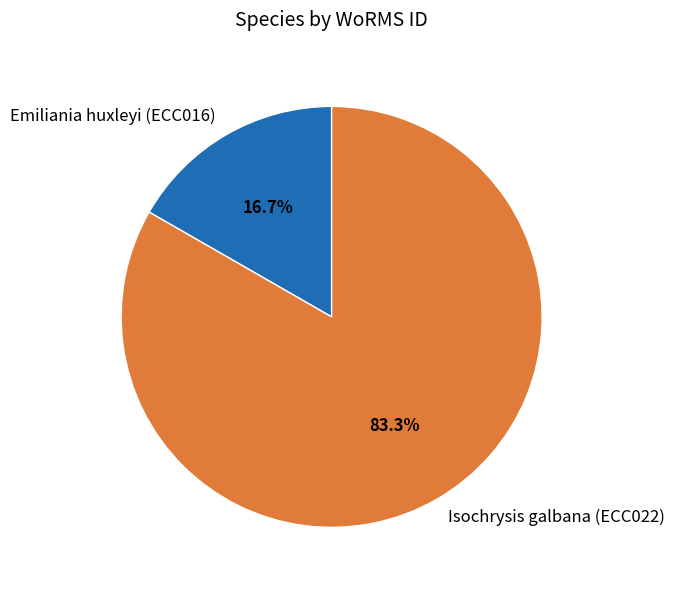

Is the sum of Emiliania huxleyi (ECC016) and Isochrysis galbana (ECC022) greater than half?

Yes